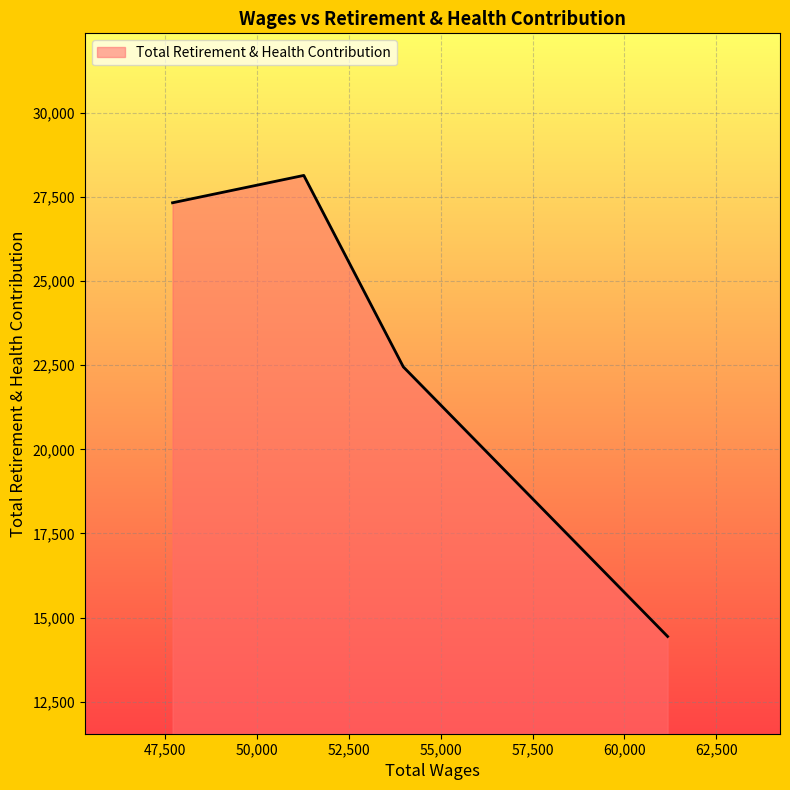

How many categories are shown in the chart?

4